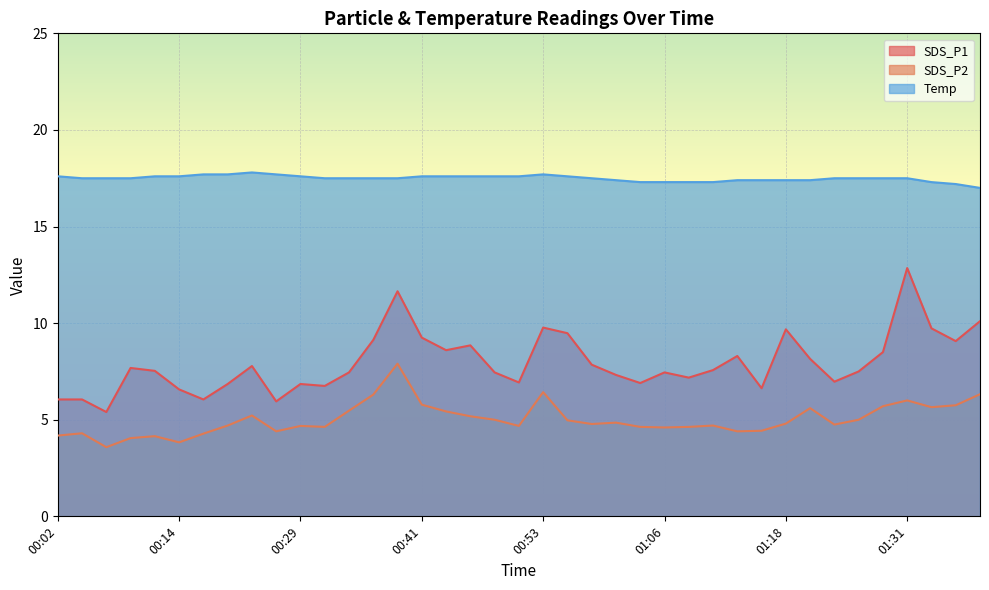

What is the sum of all SDS_P2 values?

195.7